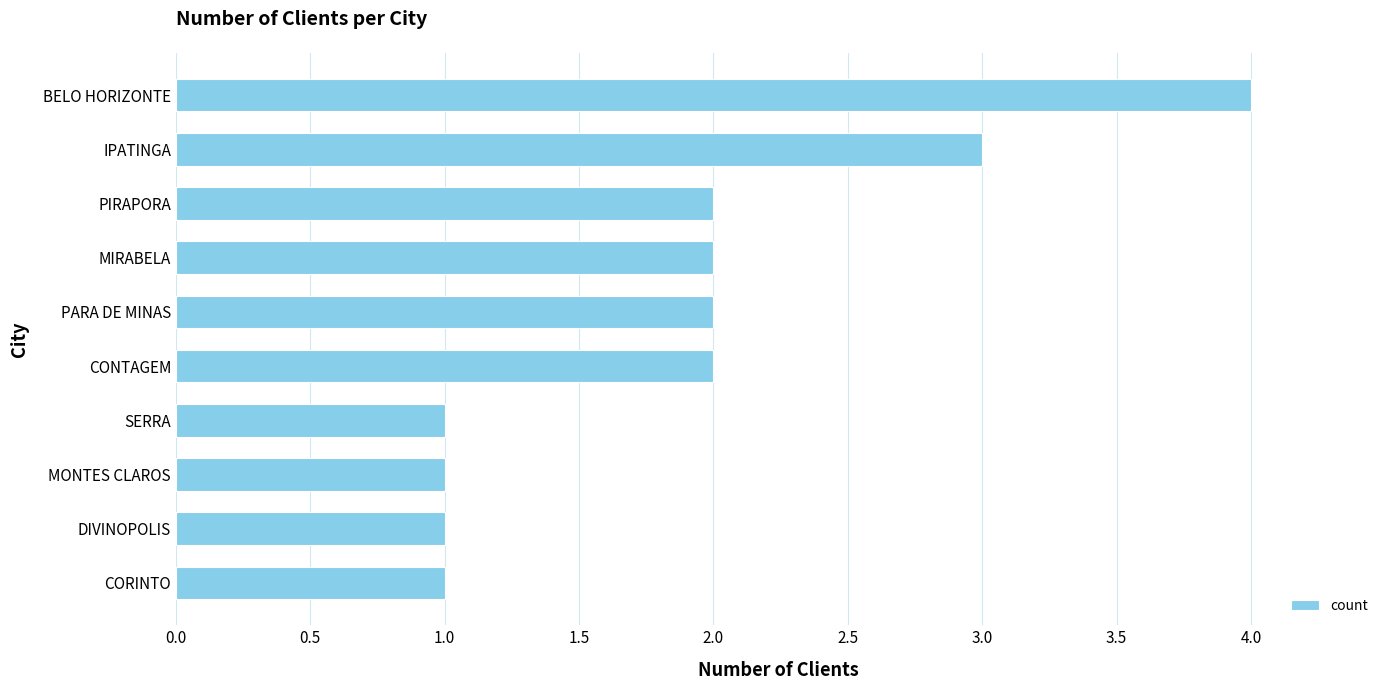

What is the sum of all values?

19